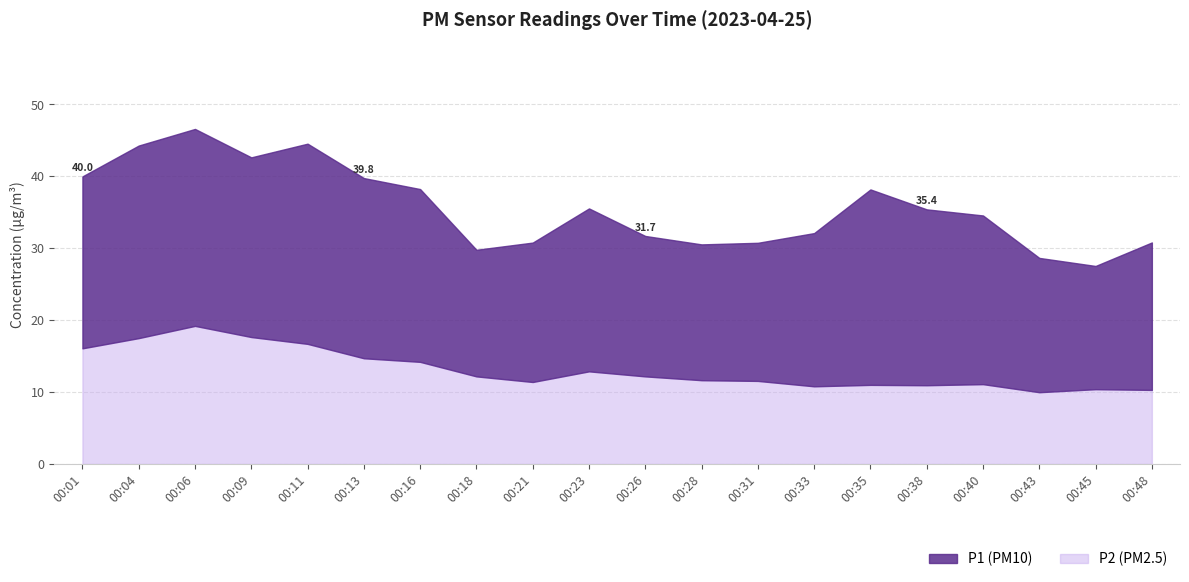

Reading left to right, extract all data points from this chart.

P1: 23.9	26.8	27.4	25.0	27.8	25.1	24.0	17.6	19.4	22.6	19.5	18.9	19.2	21.3	27.2	24.4	23.4	18.7	17.1	20.5
P2: 16.1	17.5	19.2	17.6	16.7	14.7	14.2	12.2	11.4	12.9	12.2	11.7	11.6	10.8	11.0	10.9	11.1	10.0	10.4	10.3